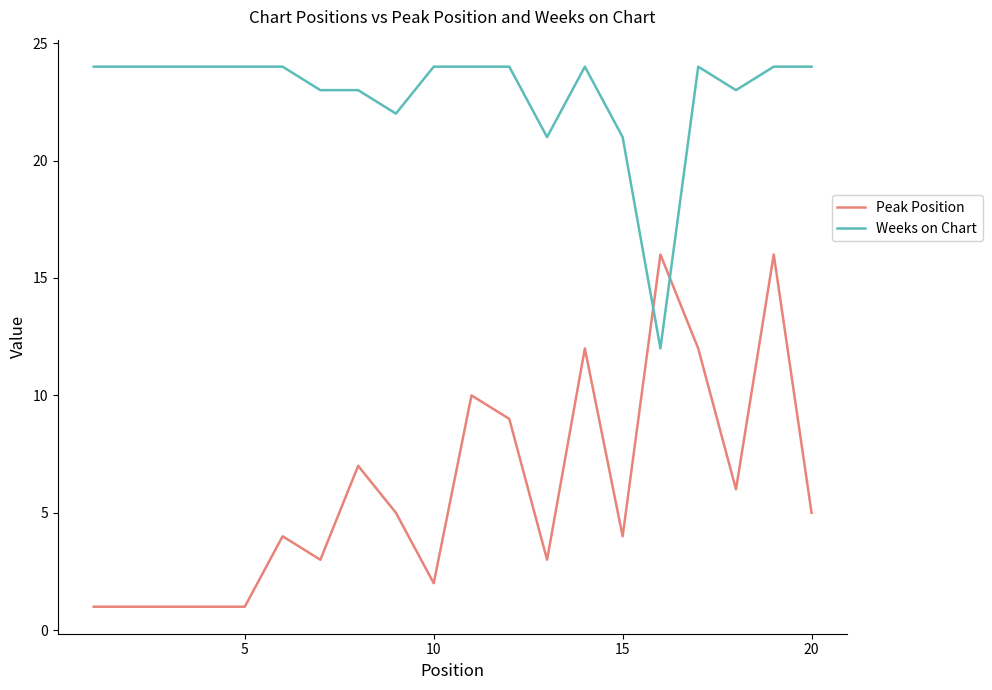

Which series has the largest total across all categories?

Weeks on Chart